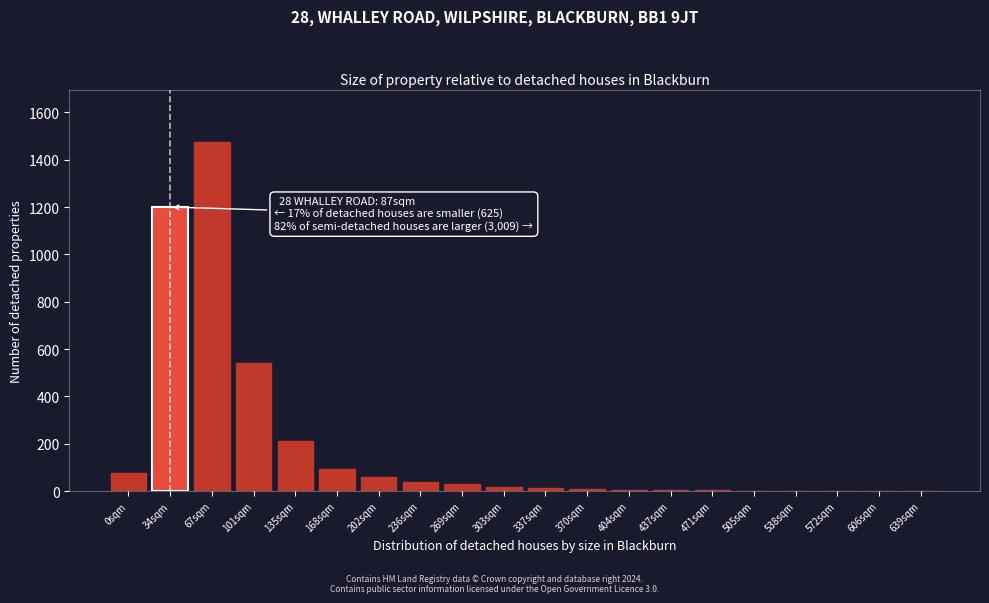

Where is the data nearest to the value 738?

101sqm